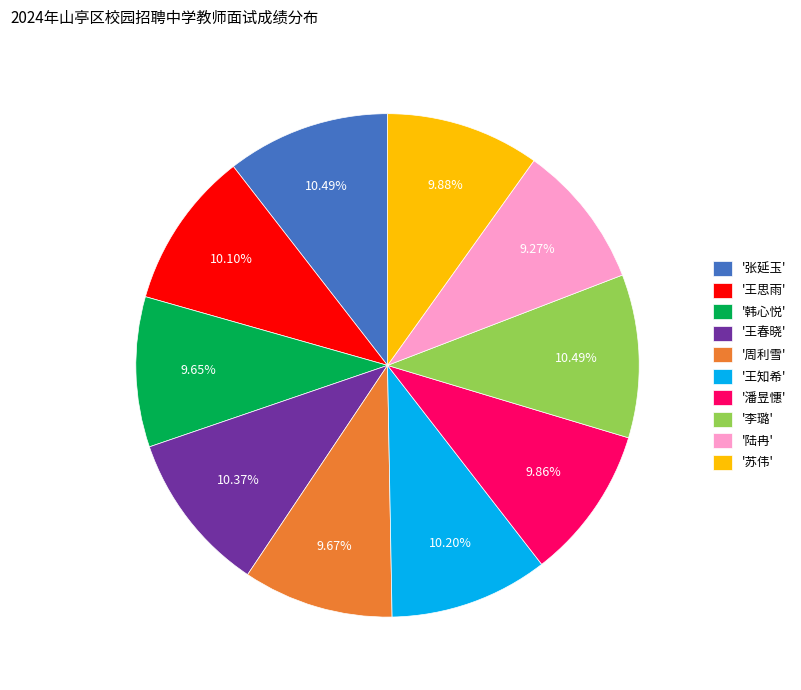

Is the sum of '王知希' and '陆冉' greater than half?

No